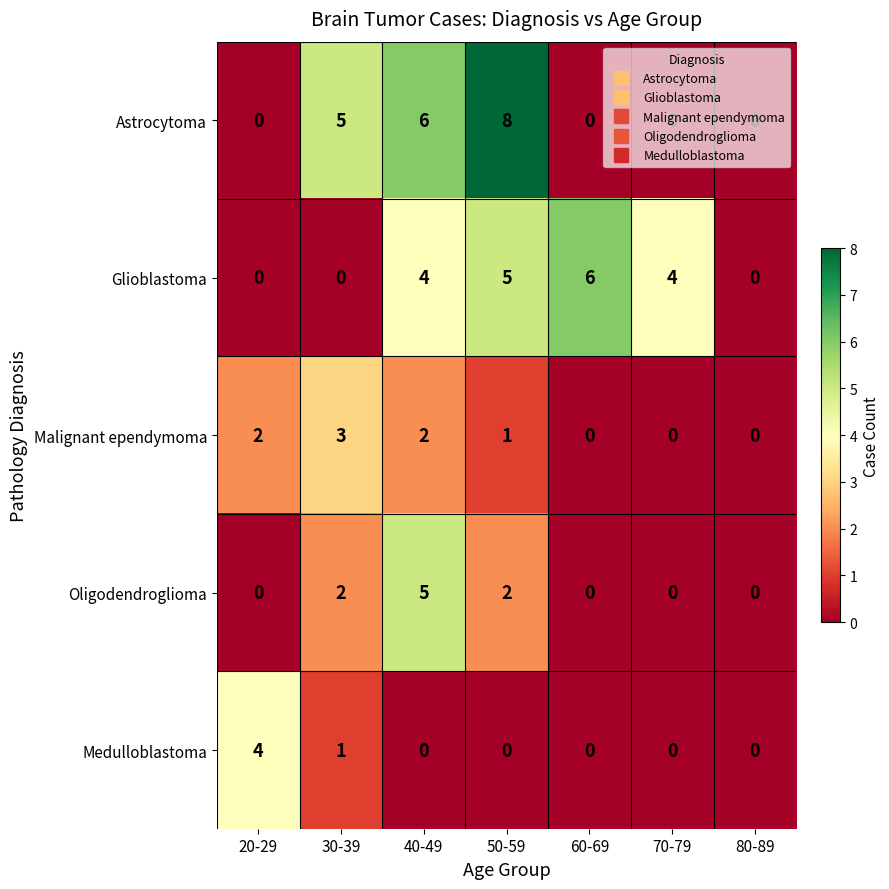

Which category has the highest value in the Astrocytoma series?

50-59